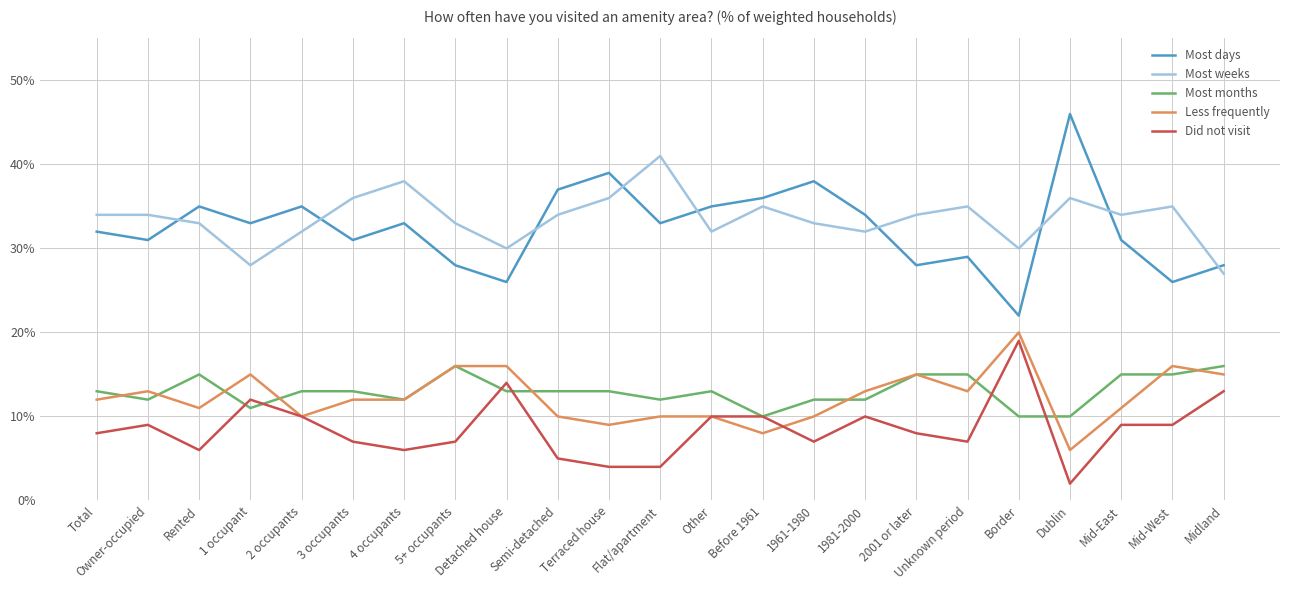

Is the value of Most weeks at 2 occupants greater than the value of Did not visit at Other?

Yes